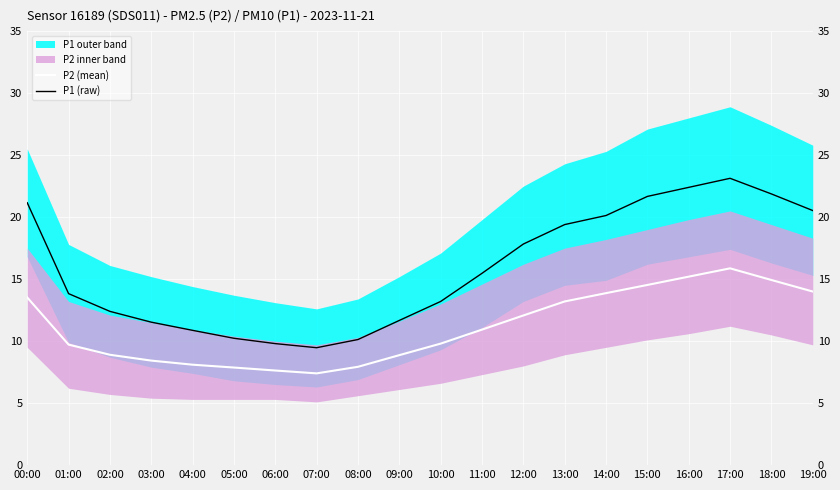

Which series has the largest total across all categories?

P1 (raw)